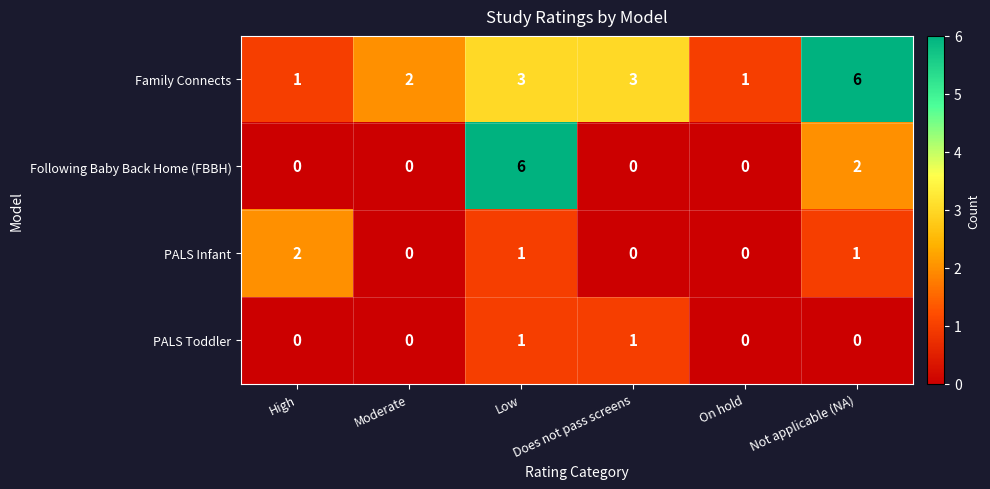

Which series has the largest total across all categories?

Family Connects